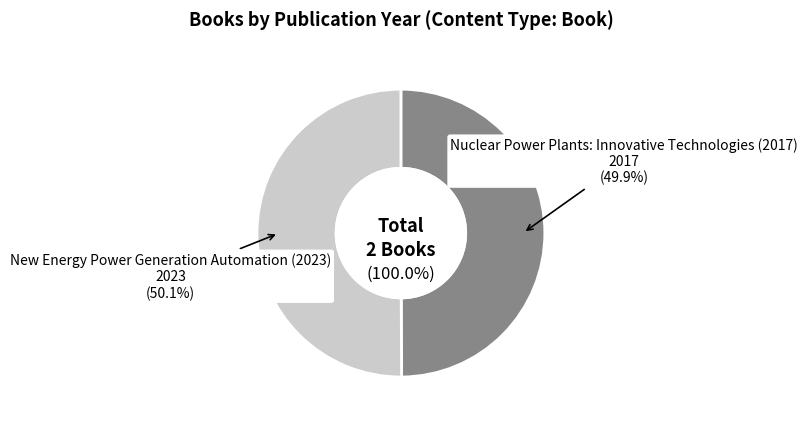

To the nearest percent, what percentage of the pie is Nuclear Power Plants: Innovative Technologies (2017)?

50%